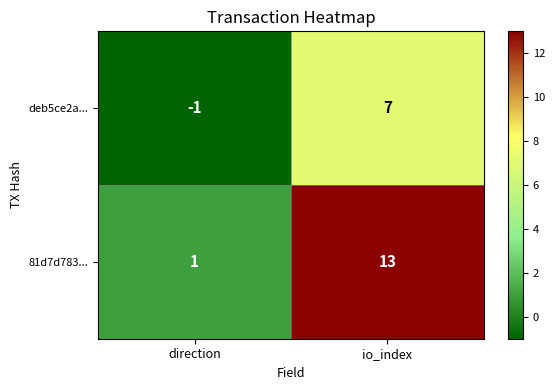

Which series changed the most between direction and io_index?

81d7d783...